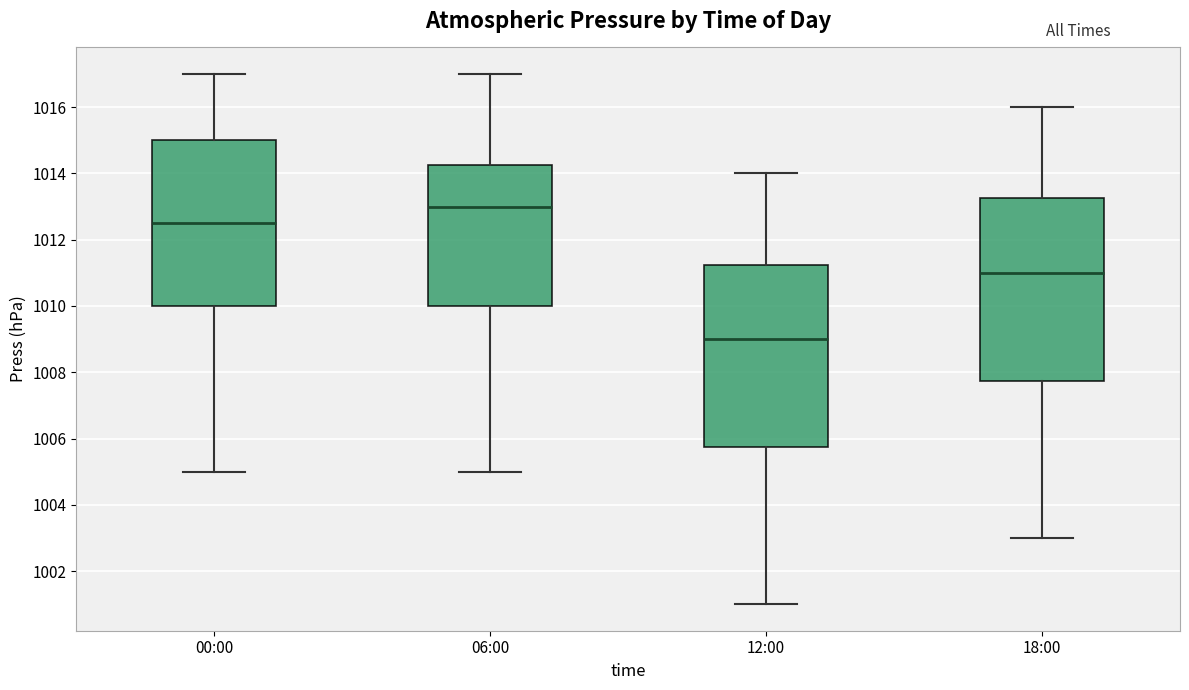

Reading left to right, transcribe this box plot: for each box, give where its median line is, the range the box spans, and where its two whiskers end, as read against the y-axis. The values are not printed on the chart, so give them approximately, as read against the axis.

00:00: median 1012.6, box 1010.0 to 1015.0, whiskers 1005.0 to 1017.0
06:00: median 1013.0, box 1010.0 to 1014.2, whiskers 1005.0 to 1017.0
12:00: median 1009.0, box 1005.8 to 1011.2, whiskers 1001.0 to 1014.0
18:00: median 1011.0, box 1007.8 to 1013.2, whiskers 1003.0 to 1016.0